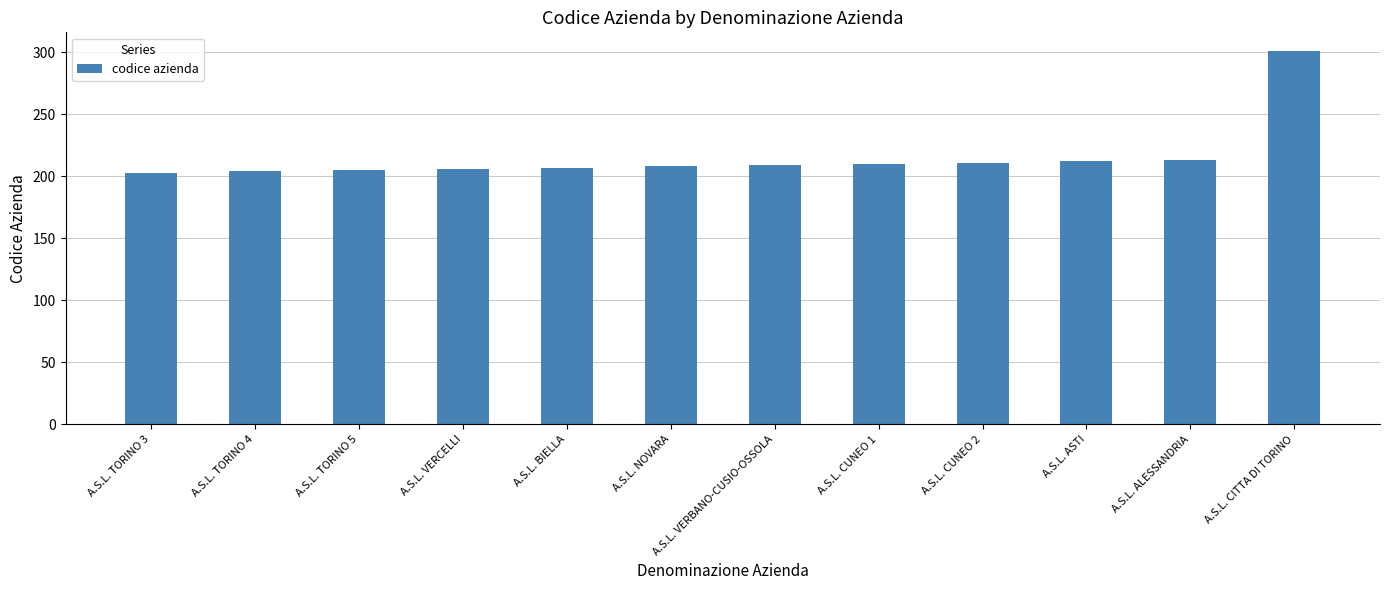

What is the label of the 8th bar from the right?

A.S.L. BIELLA